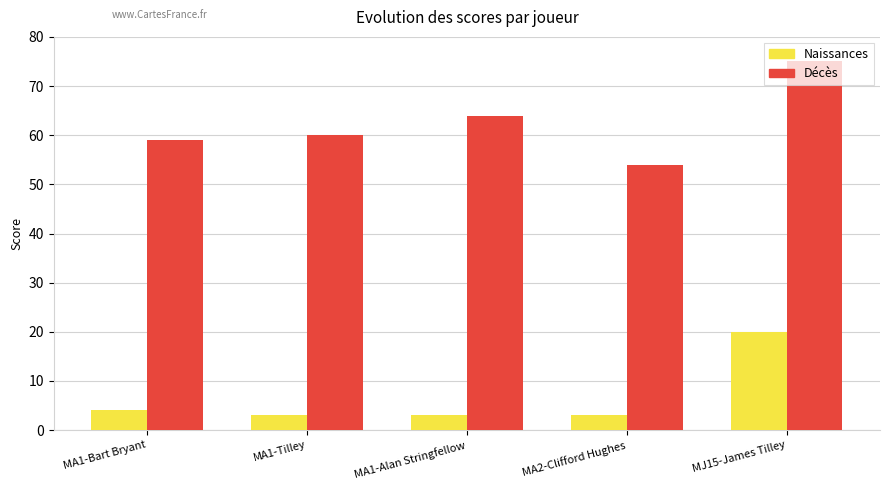

Count the number of data series in this chart.

2